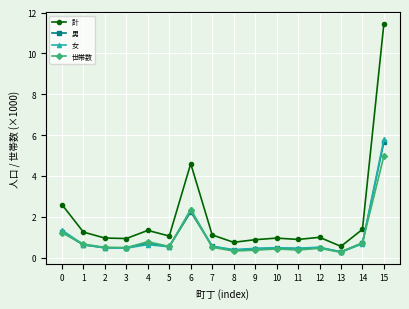

What is the total value across all series at 11?

2.1